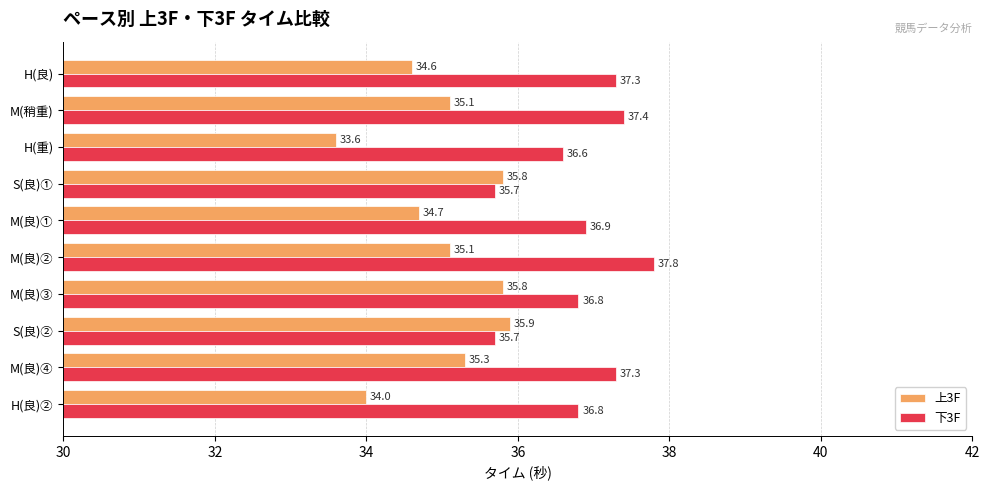

What is the difference between the second highest and minimum values in the 下3F series?

1.7